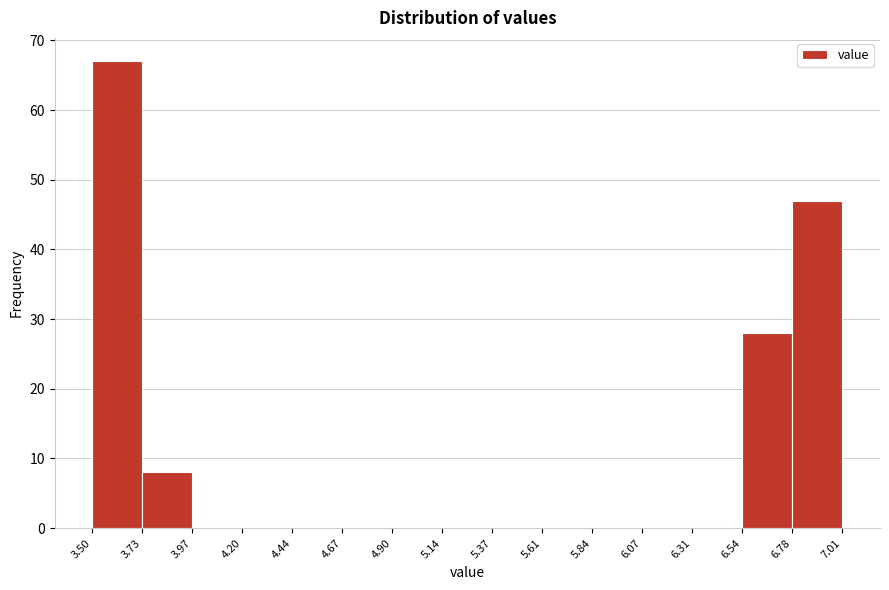

Reading left to right, transcribe this chart: for each bar, give the range it covers on the x-axis and its height. The values are not printed on the chart, so give them approximately, as read against the axis.

3.50 to 3.73: 67
3.73 to 3.97: 8
3.97 to 4.20: 0
4.20 to 4.44: 0
4.44 to 4.67: 0
4.67 to 4.90: 0
4.90 to 5.14: 0
5.14 to 5.37: 0
5.37 to 5.61: 0
5.61 to 5.84: 0
5.84 to 6.07: 0
6.07 to 6.31: 0
6.31 to 6.54: 0
6.54 to 6.78: 28
6.78 to 7.01: 47